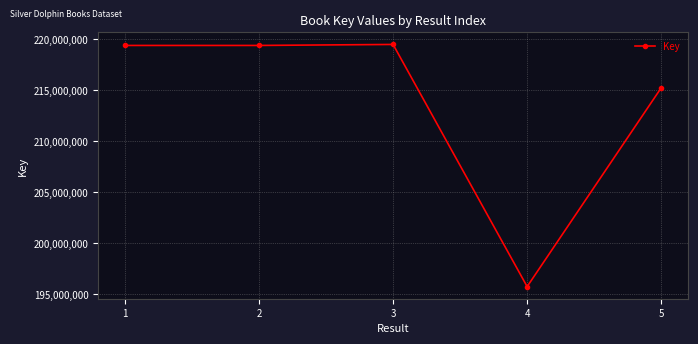

What is the average value?

213858356